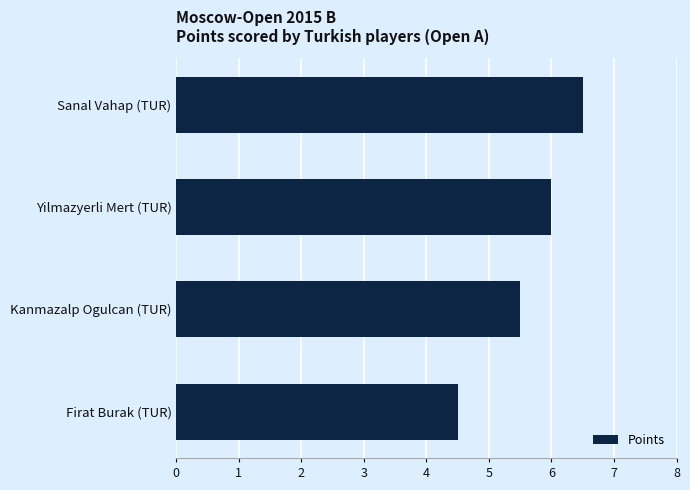

How many values are below 6?

2